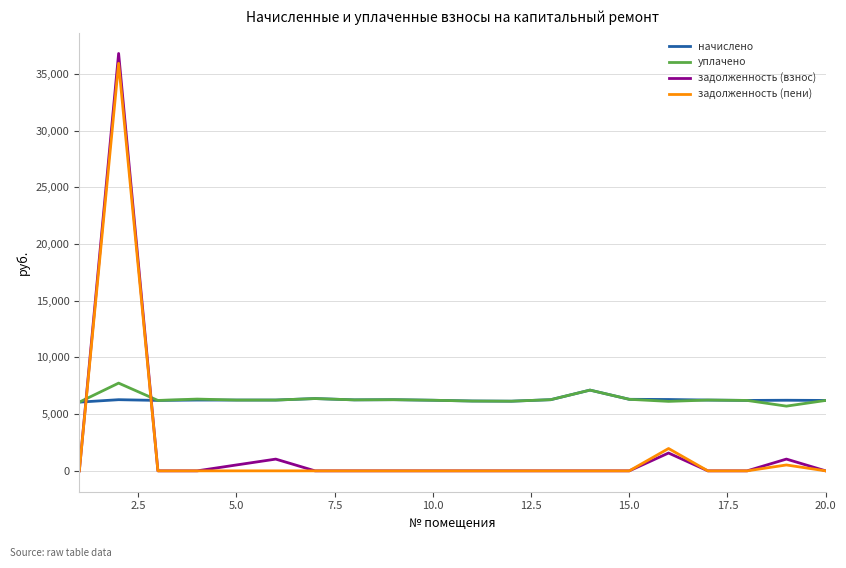

After their last crossing, which series has the higher values: уплачено or задолженность (взнос)?

уплачено